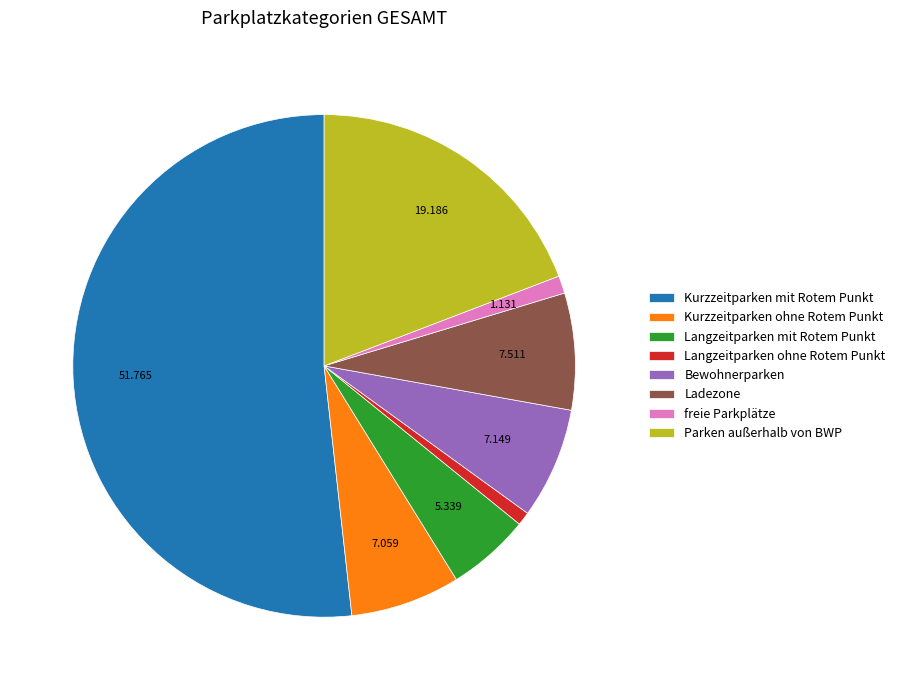

Count the number of slices in the pie.

8